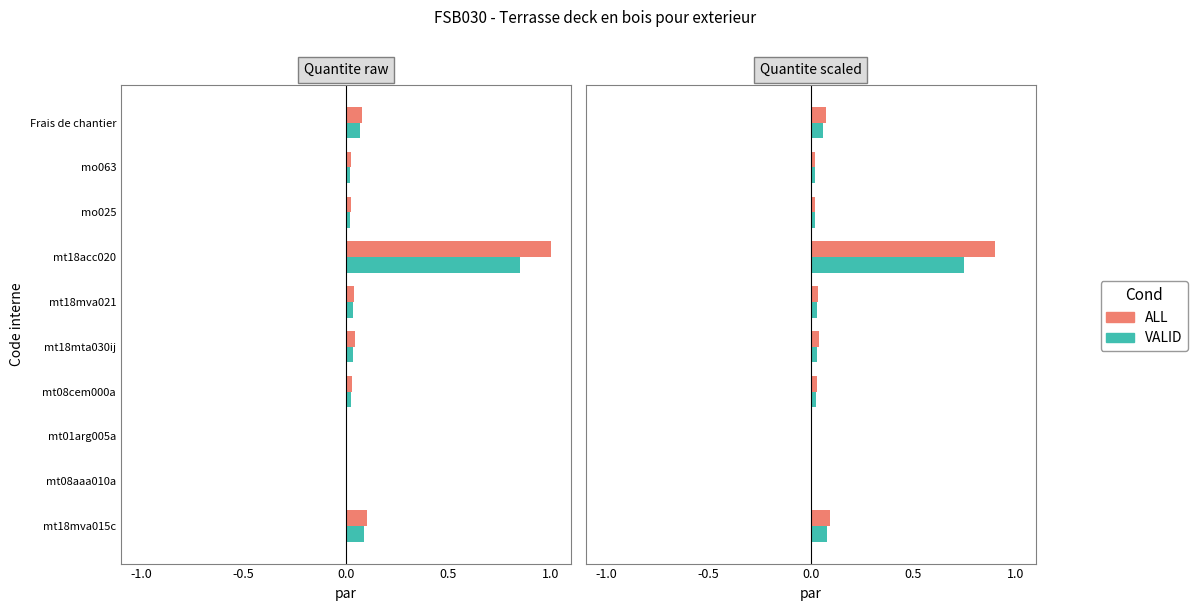

How many bars are there in each group?

2